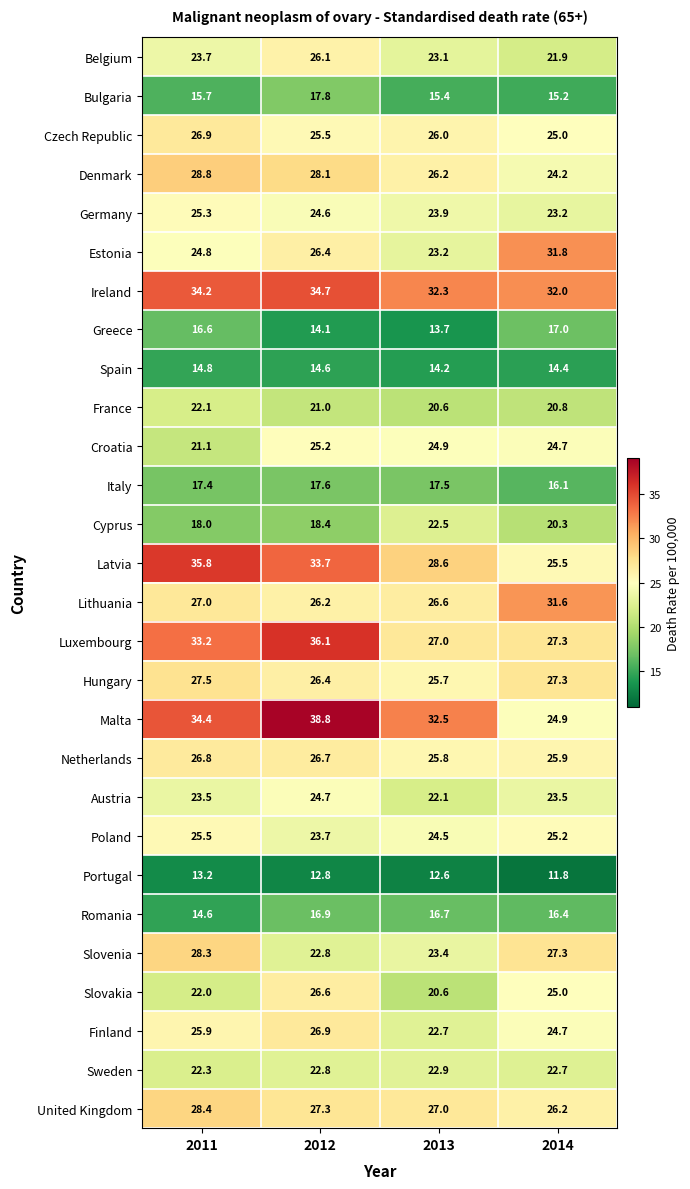

Is it true that Hungary equals 25.7 at 2013?

True